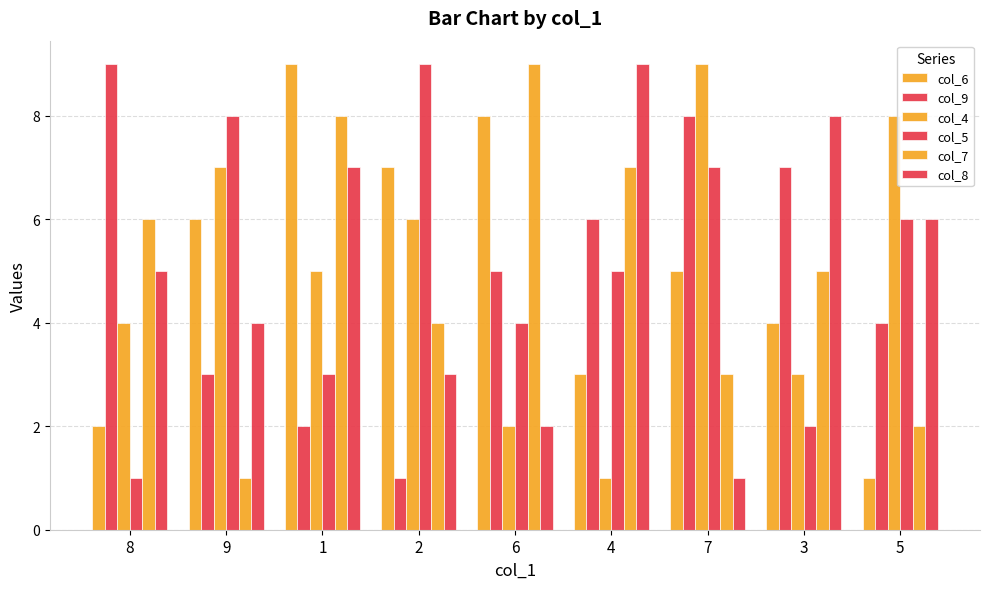

What is the sum of all col_4 values?

45